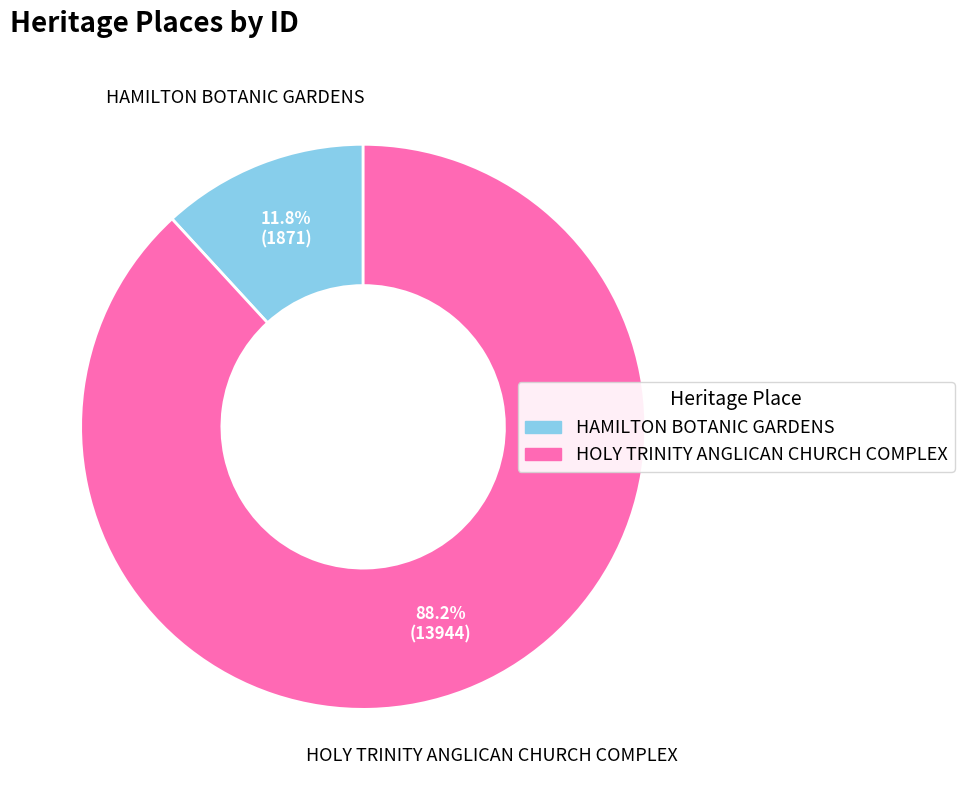

To the nearest percent, what is the difference between the largest and smallest slice percentages?

76%